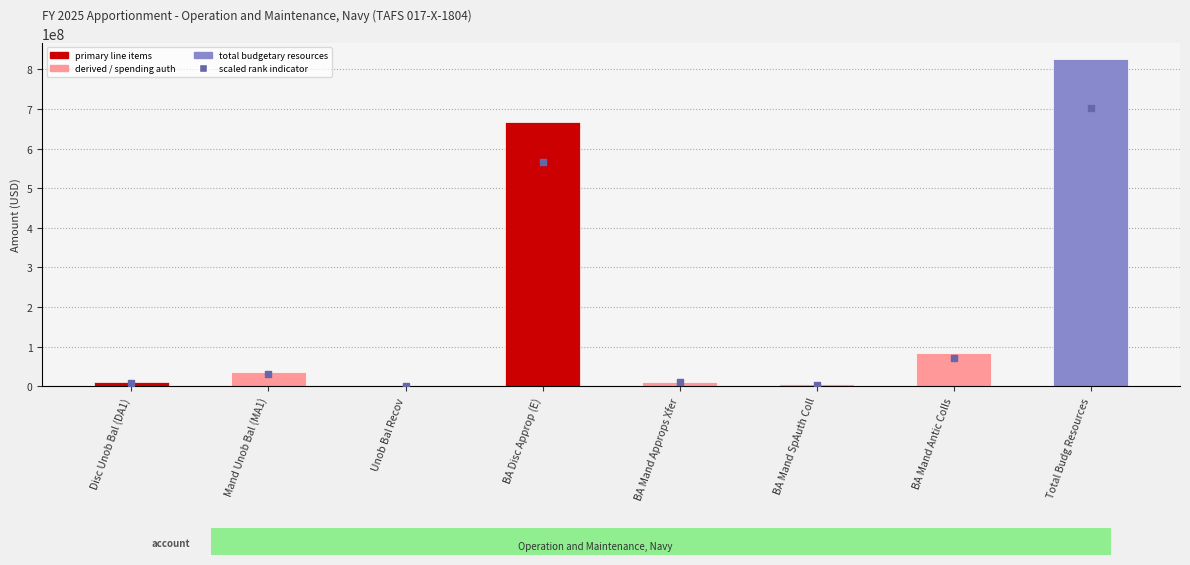

What is the change in value from Disc Unob Bal (DA1) to BA Mand Approps Xfer?

+1670354.6